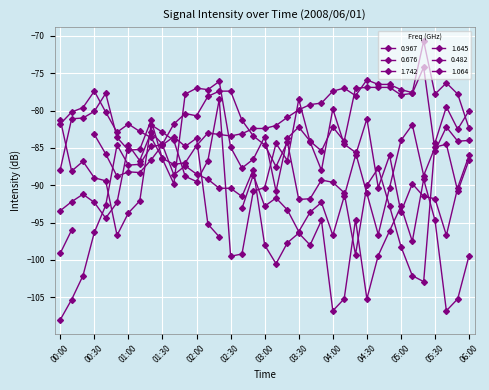

What is the label of the 18th point from the left?

02:50